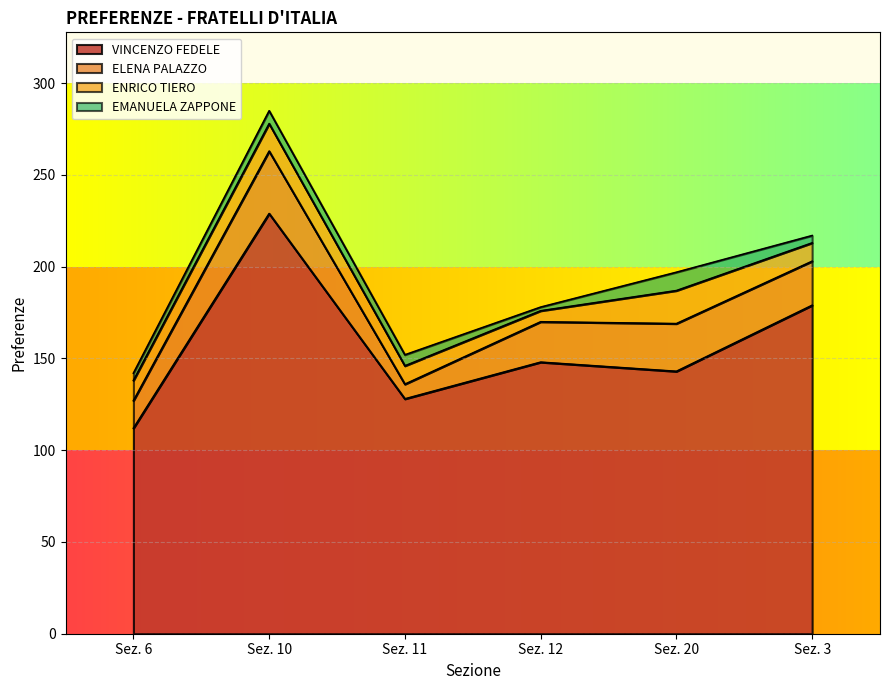

Where is VINCENZO FEDELE nearest to the value 170?

Sez. 3